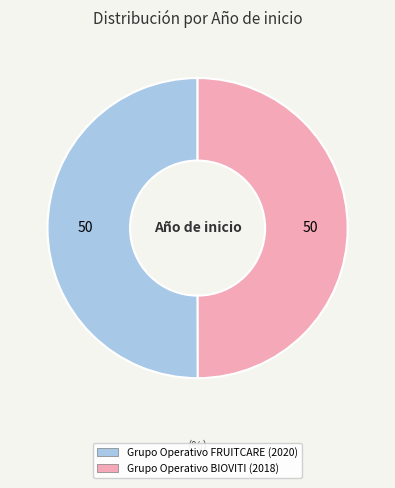

True or false: Grupo Operativo BIOVITI accounts for 50% of the total.

True